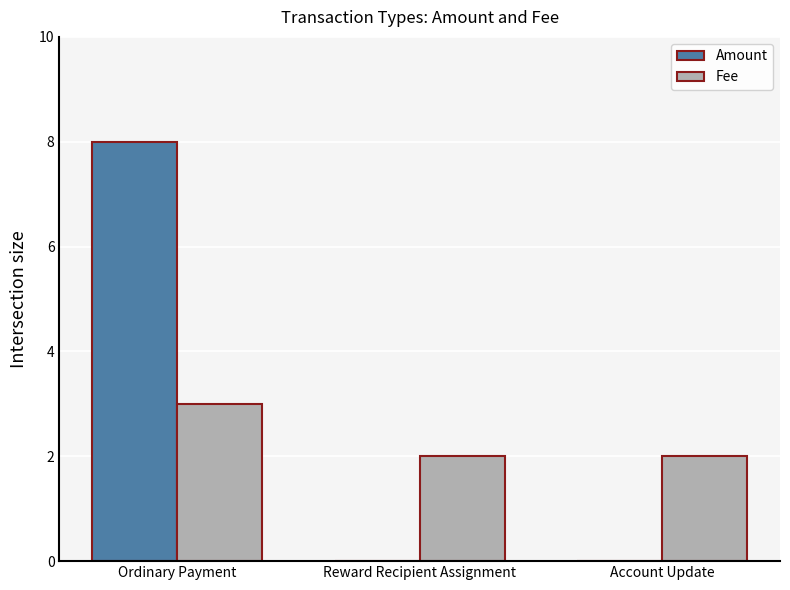

The Amount series shows 14 at Ordinary Payment. True or false?

False